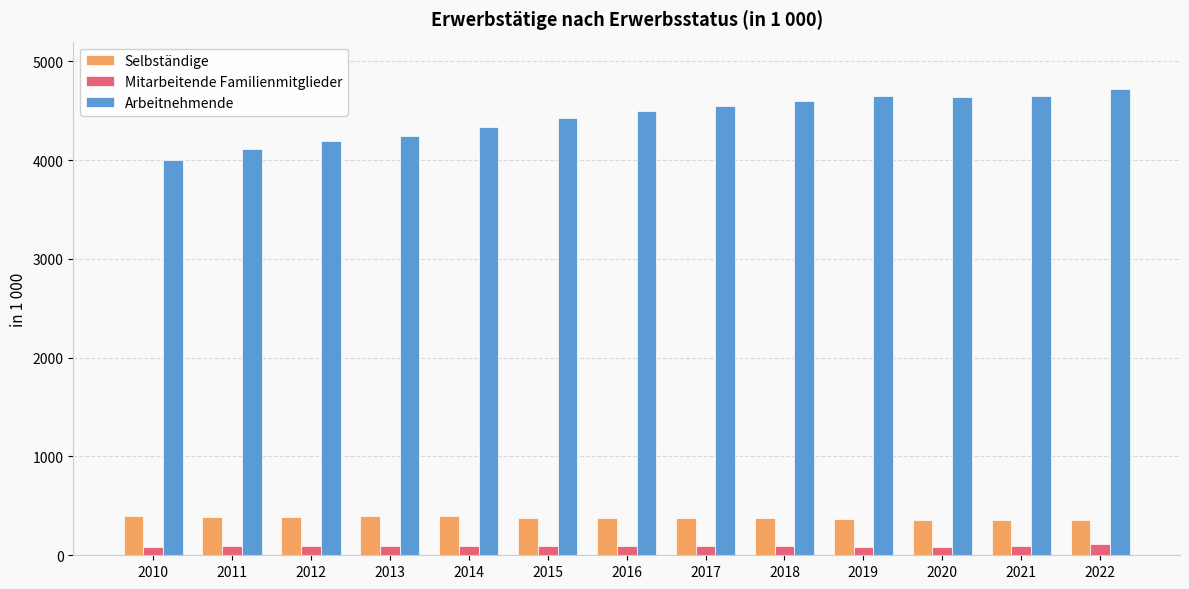

What is the approximate value of Mitarbeitende Familienmitglieder at 2017?

94.3